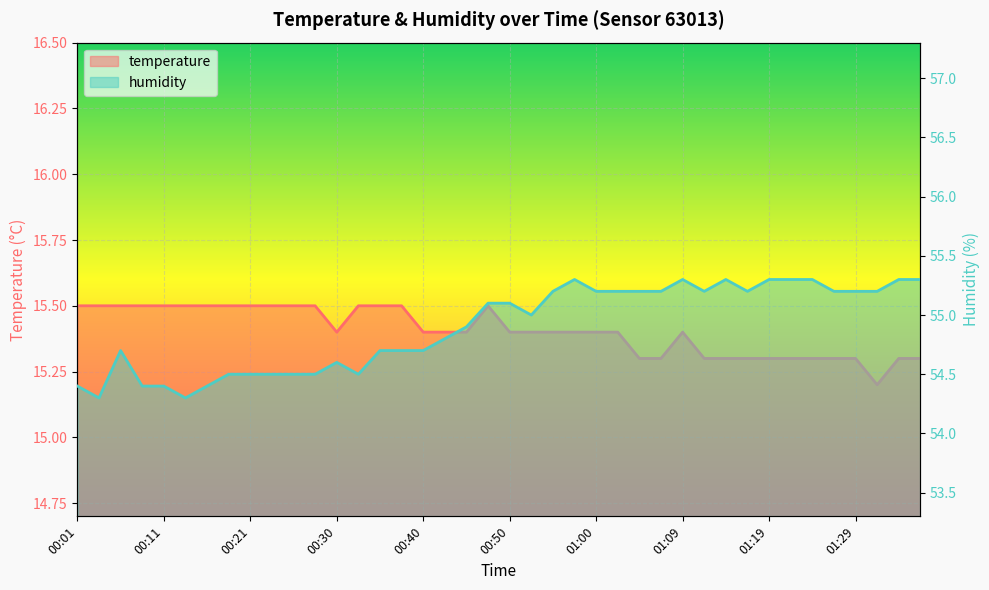

What is the difference between the highest and lowest values at 00:57?

39.9